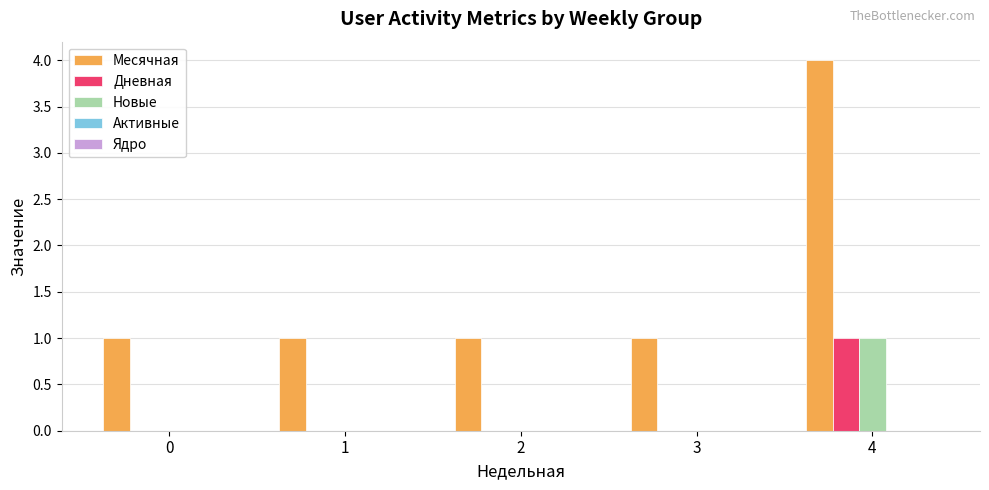

The Месячная series shows 1 at 0. True or false?

True